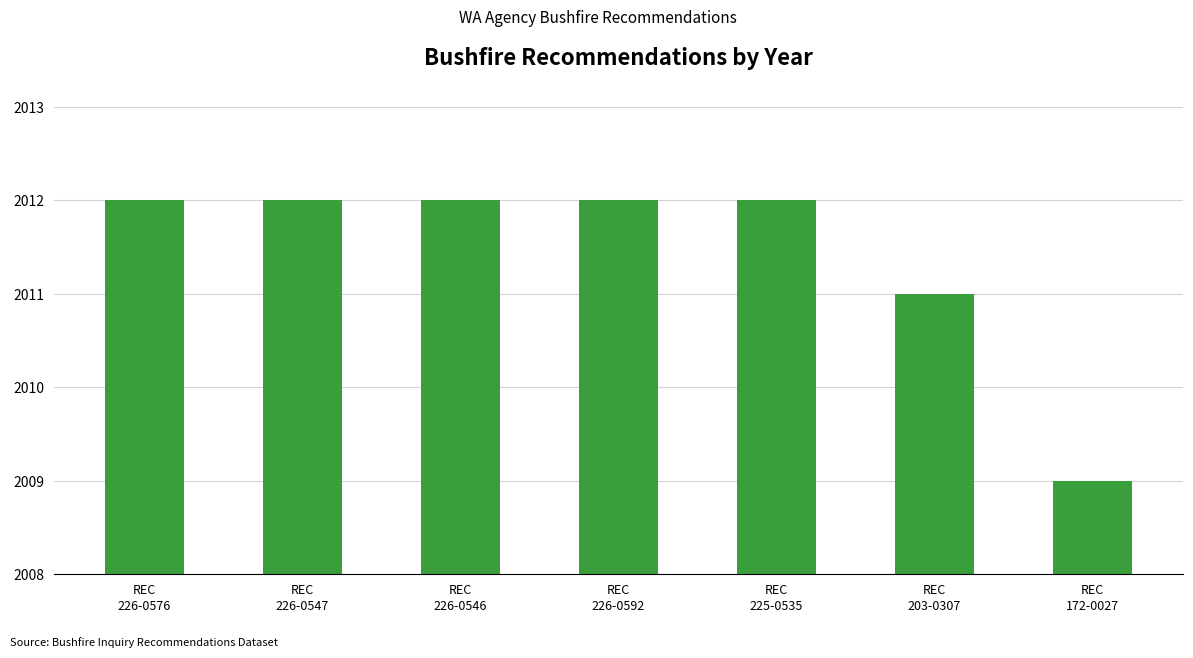

What is the minimum value shown in the chart?

2009